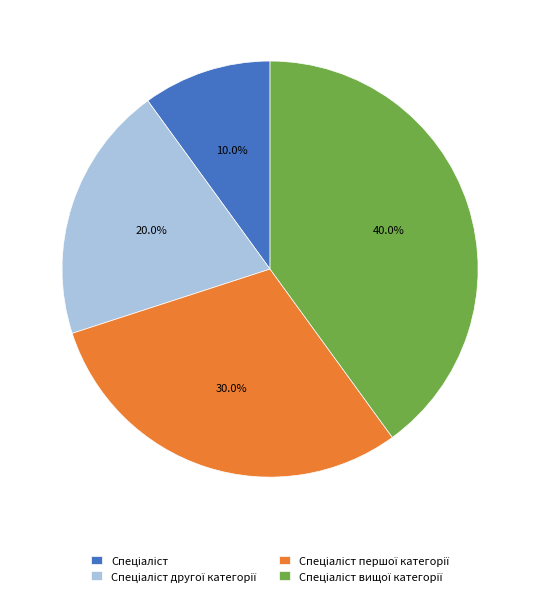

Is there any slice that represents more than half of the pie?

No